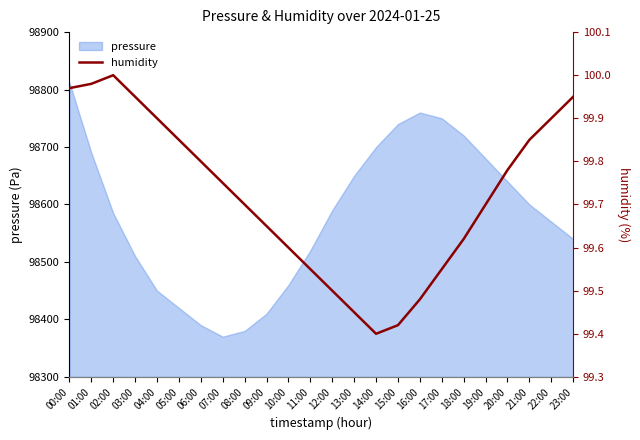

What is the minimum value shown in the chart?

99.4